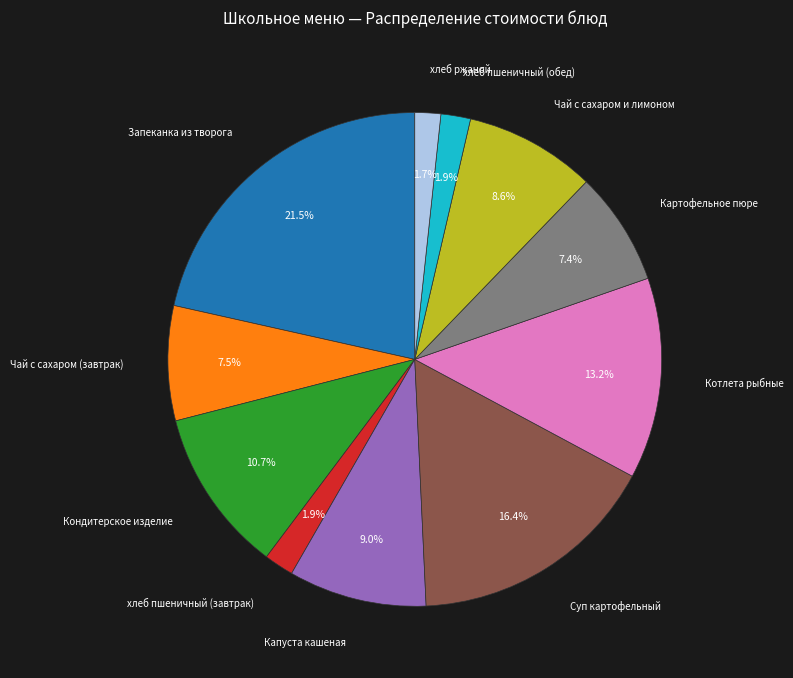

Does any single category account for the majority?

No